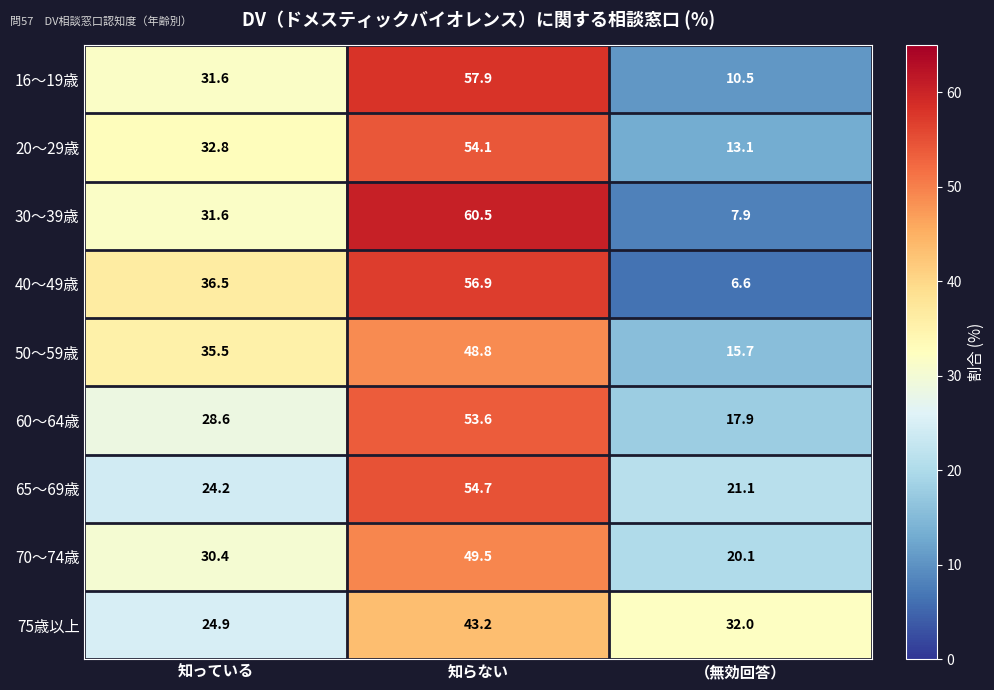

Reading left to right, list all the values displayed in this chart.

16～19歳: 31.6	57.9	10.5
20～29歳: 32.8	54.1	13.1
30～39歳: 31.6	60.5	7.9
40～49歳: 36.5	56.9	6.6
50～59歳: 35.5	48.8	15.7
60～64歳: 28.6	53.6	17.9
65～69歳: 24.2	54.7	21.1
70～74歳: 30.4	49.5	20.1
75歳以上: 24.9	43.2	32.0